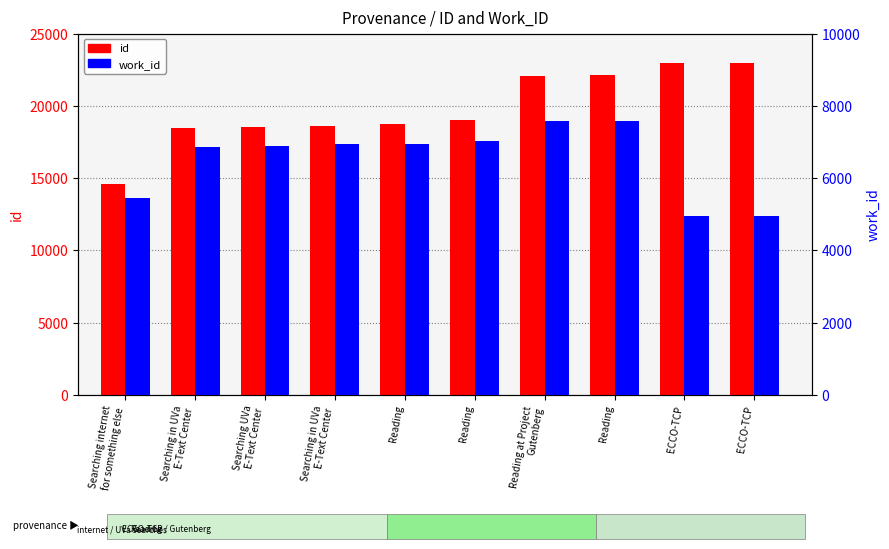

What are all the series names shown in the legend?

id, work_id